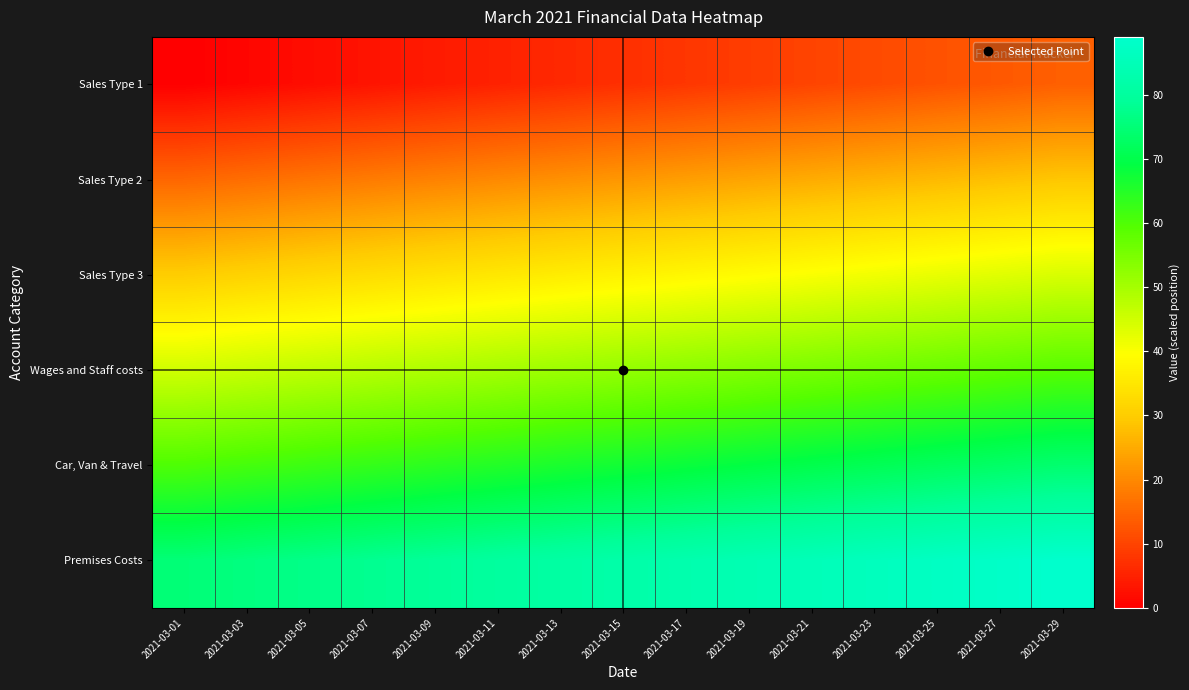

At which category is the sum across all series the highest?

2021-03-29